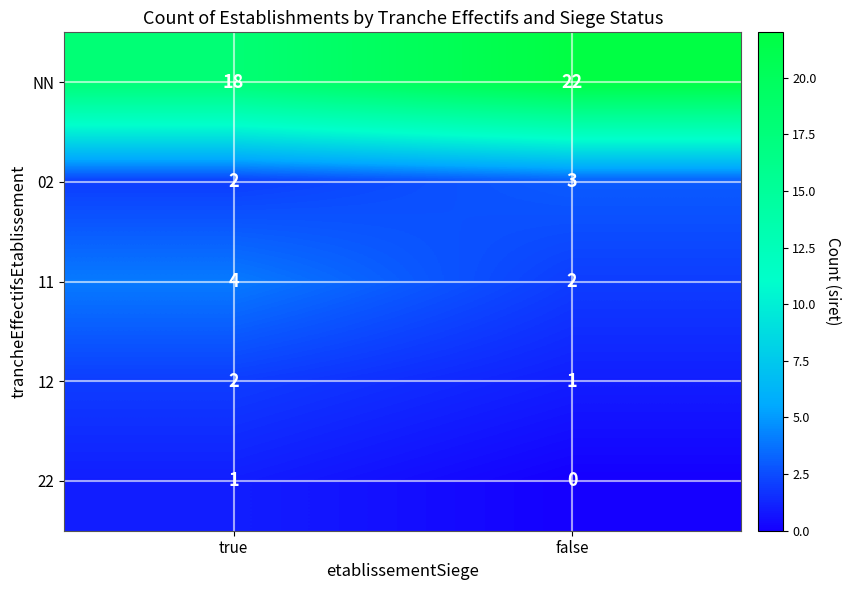

The NN series shows 22 at false. True or false?

True